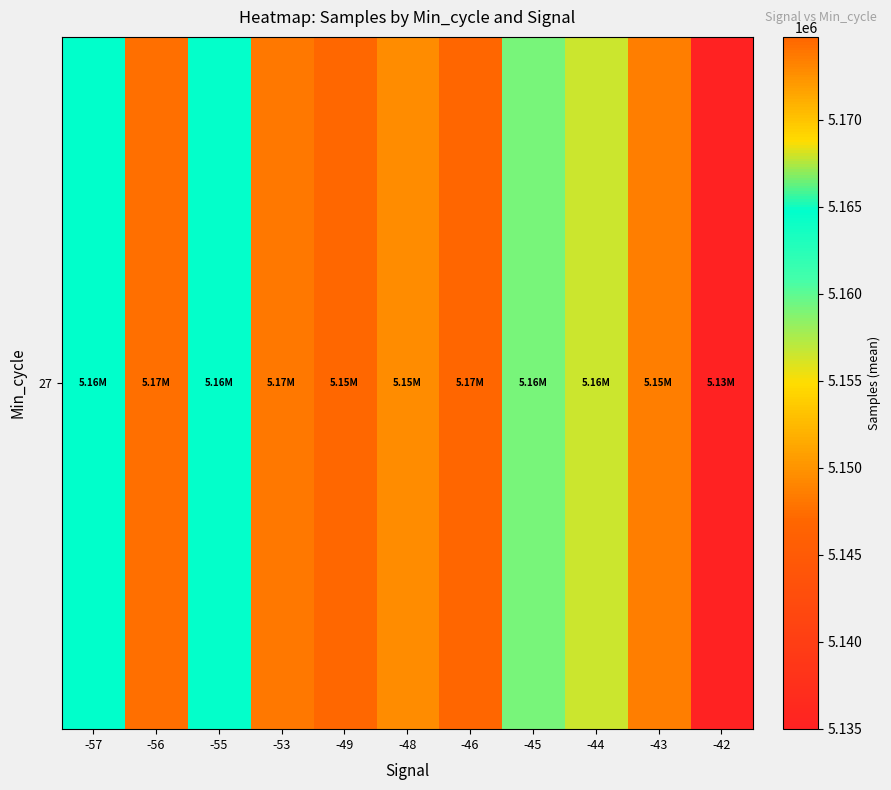

What is the sum of all values?

56747611.6